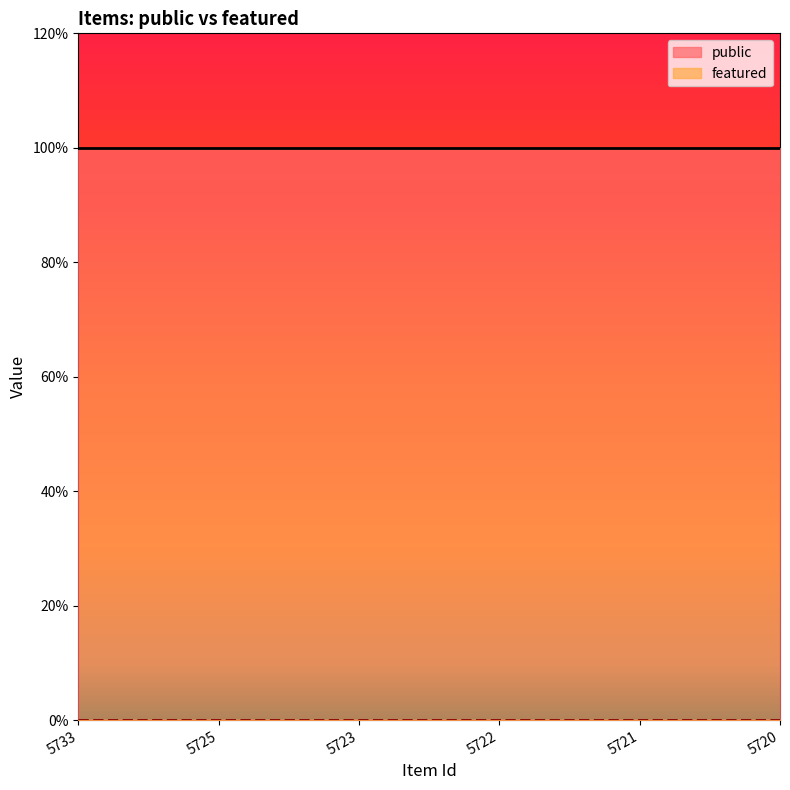

List the series in order of their overall mean, lowest first.

featured, public